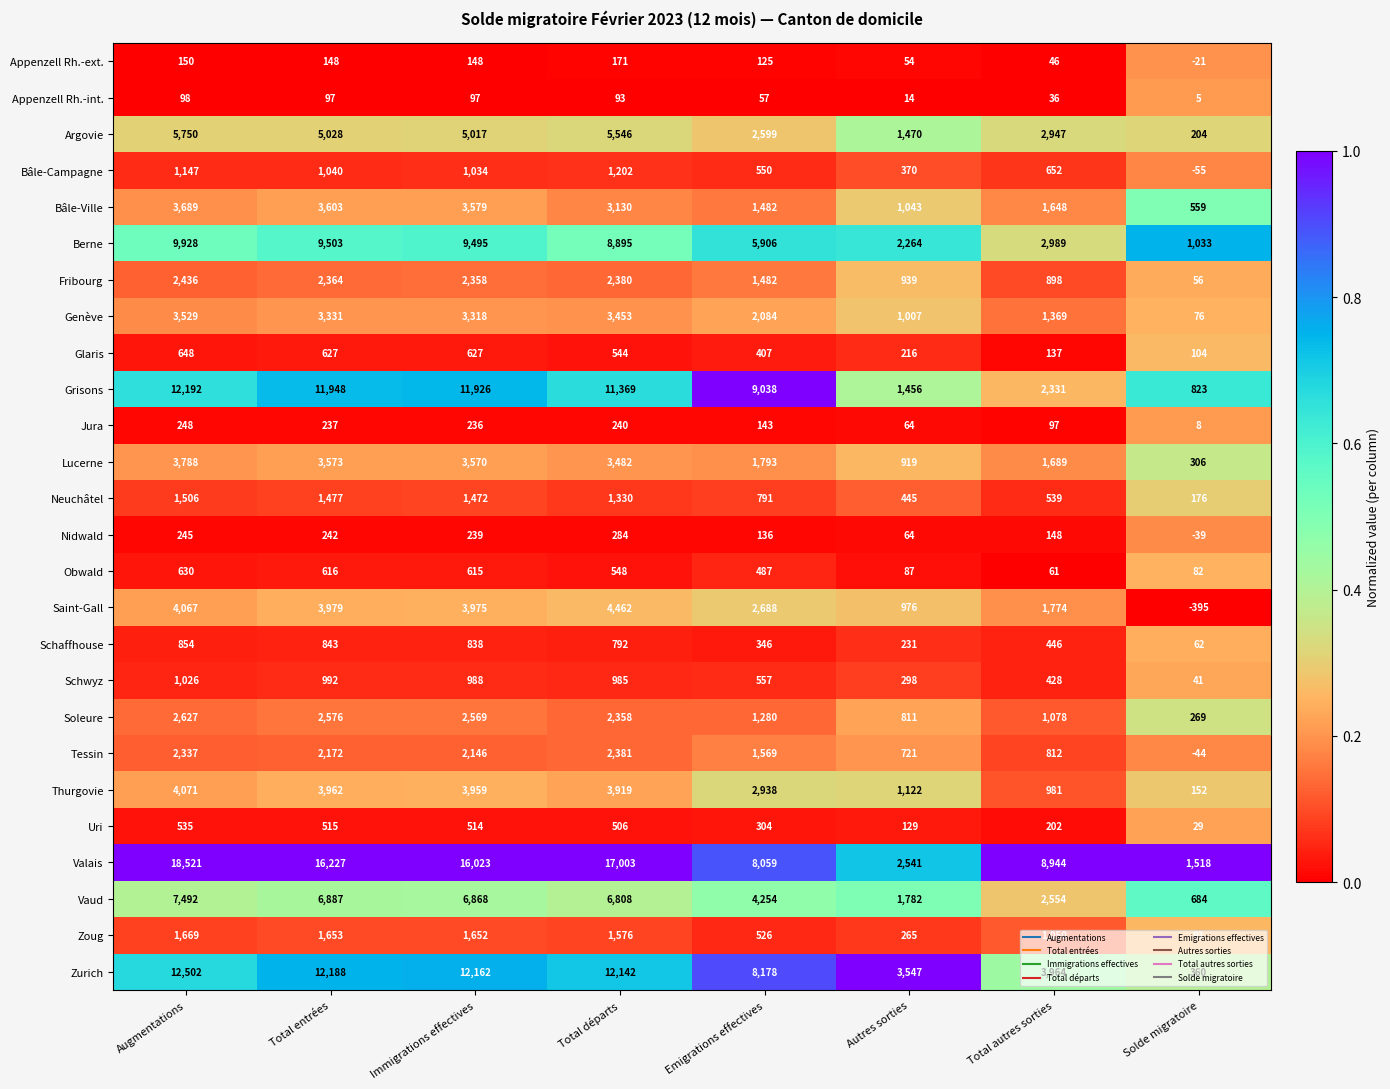

The Lucerne series shows 112 at Solde migratoire. True or false?

False